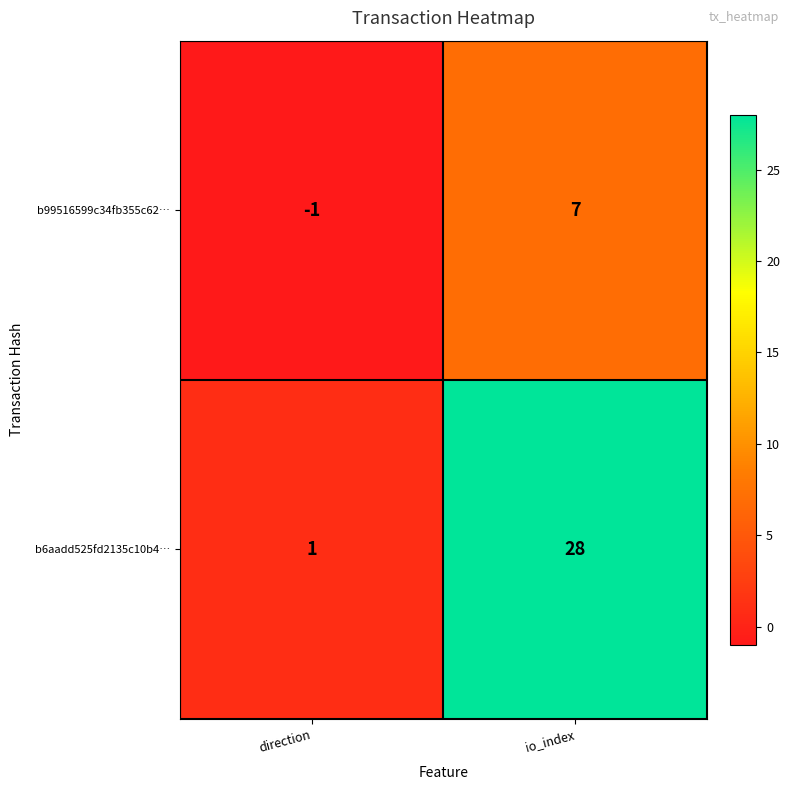

Where is b6aadd525fd2135c10b4… nearest to the value 14?

direction